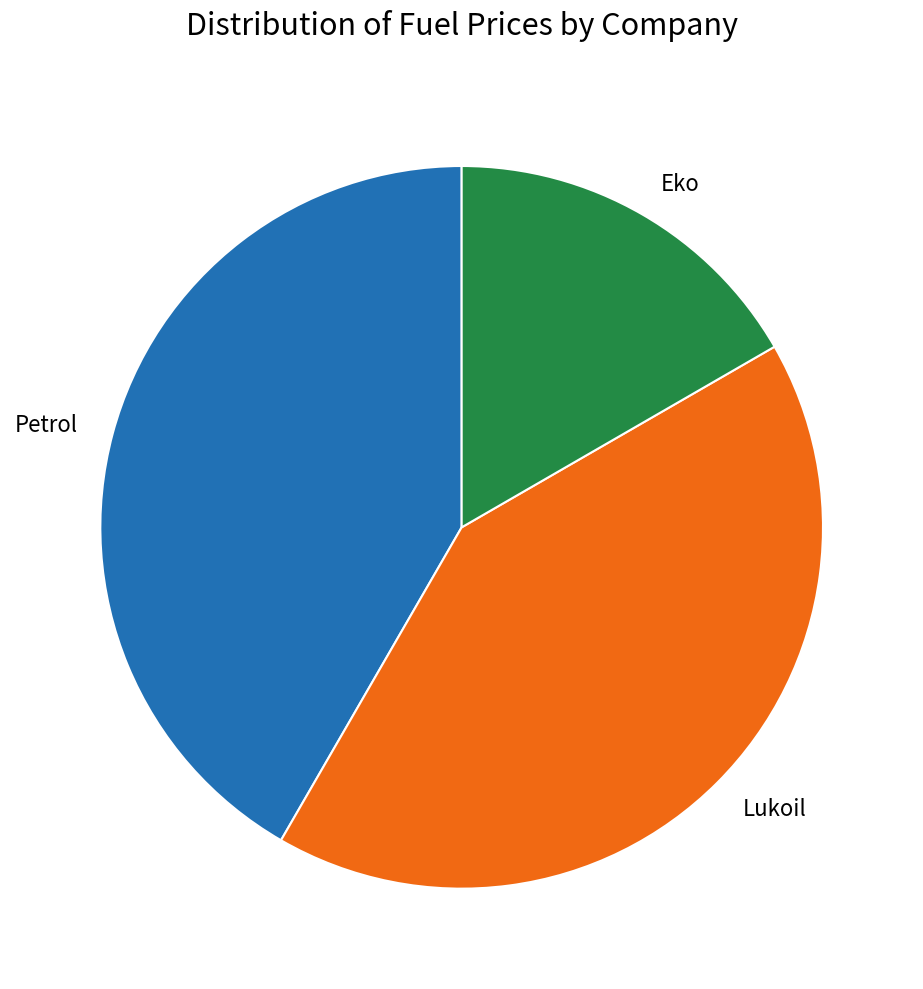

Is the sum of Lukoil and Eko greater than half?

Yes